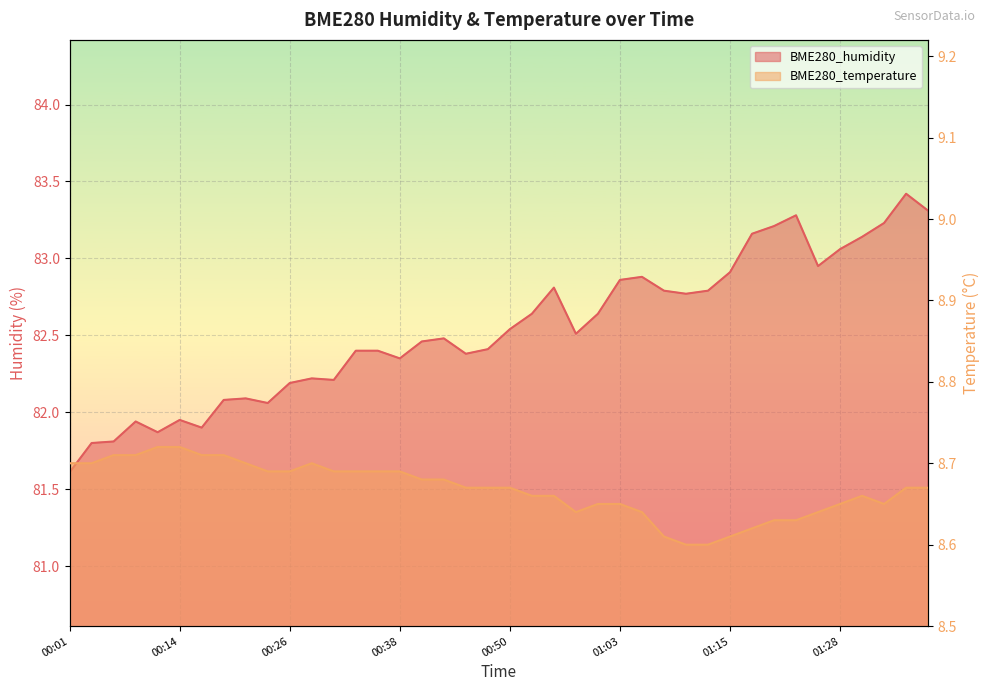

What is the approximate value of BME280_temperature at 00:18?

8.7